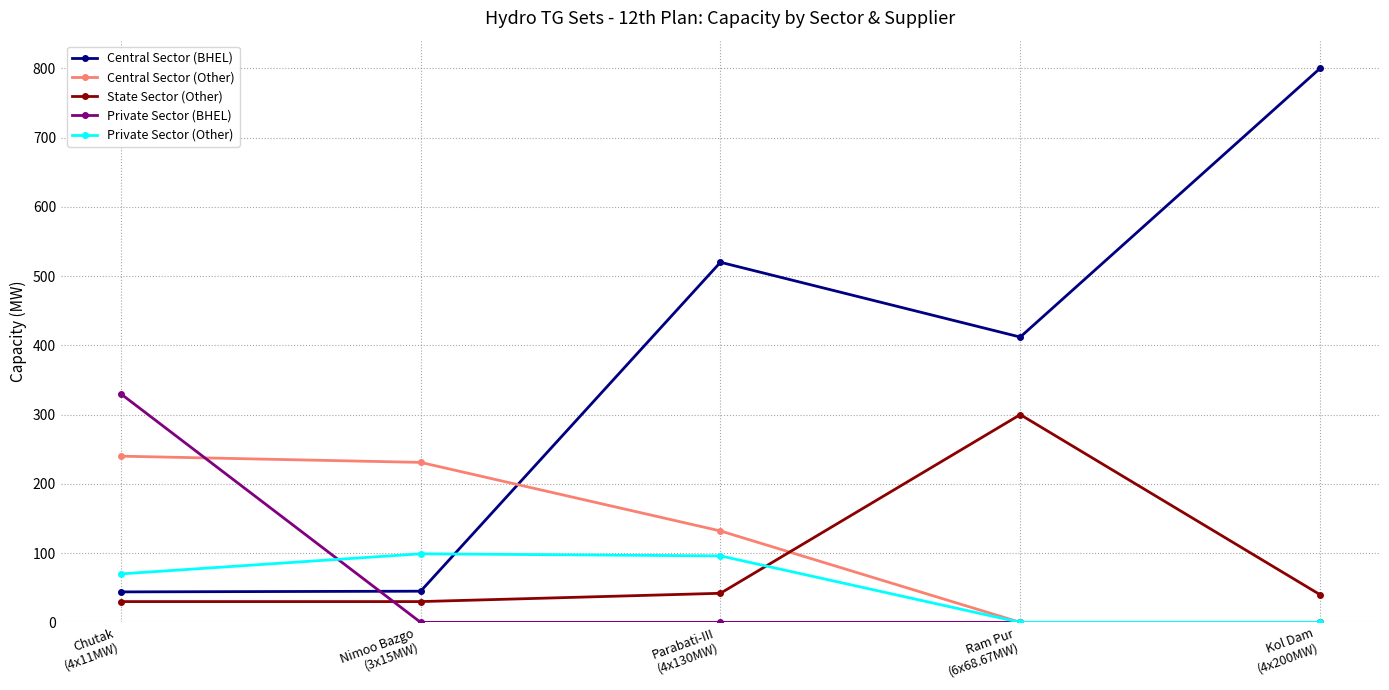

What is the average value of the Central Sector (Other) series?

121